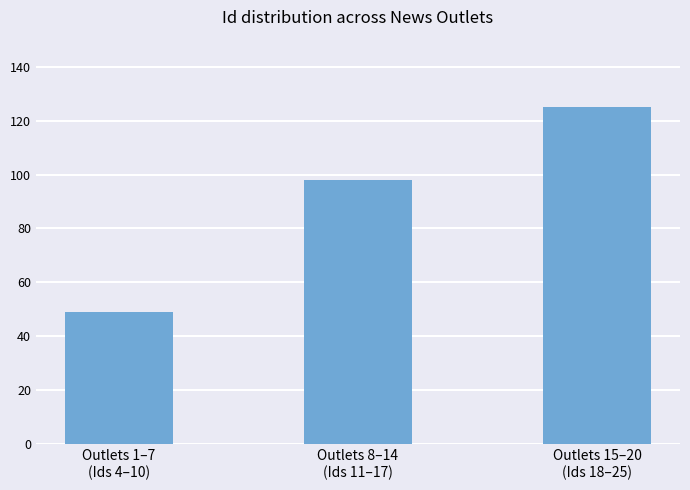

What is the label of the 2nd bar from the right?

Outlets 8–14
(Ids 11–17)